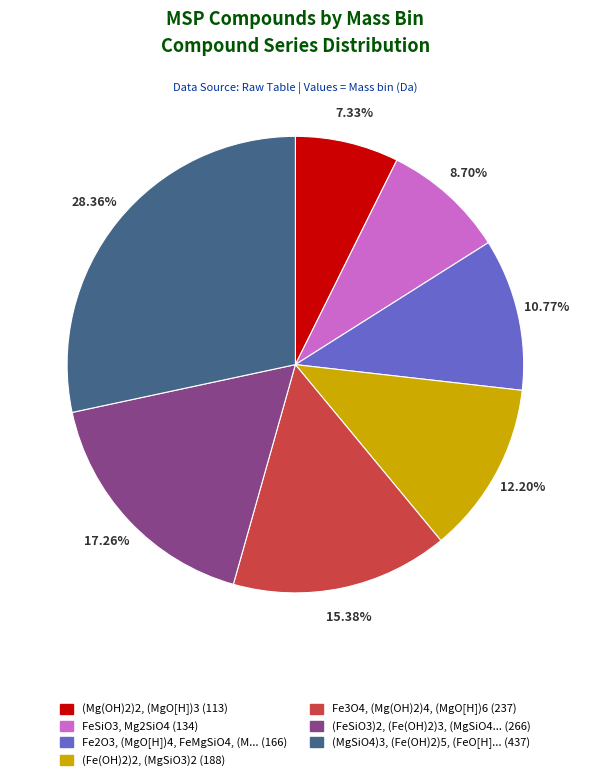

Does any single category account for the majority?

No